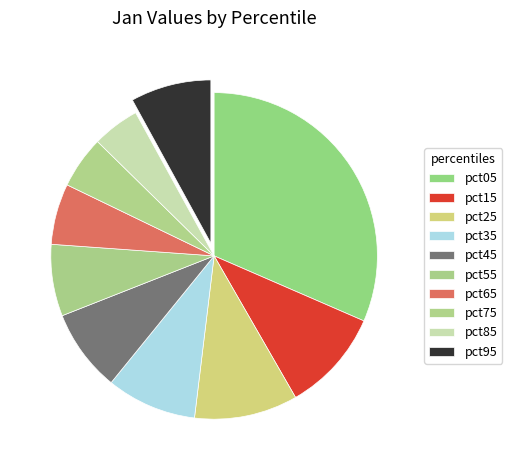

To the nearest percent, what percentage of the pie is pct75?

5%